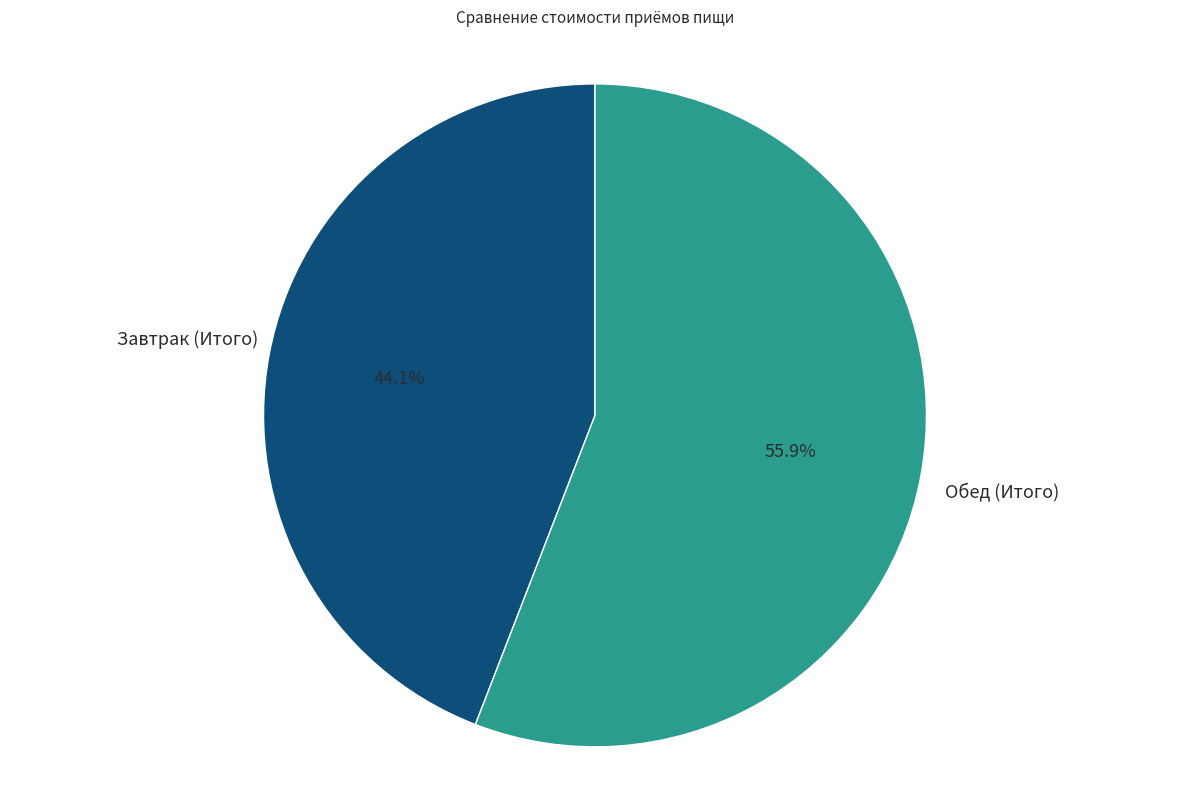

True or false: Завтрак (Итого) accounts for 44% of the total.

True